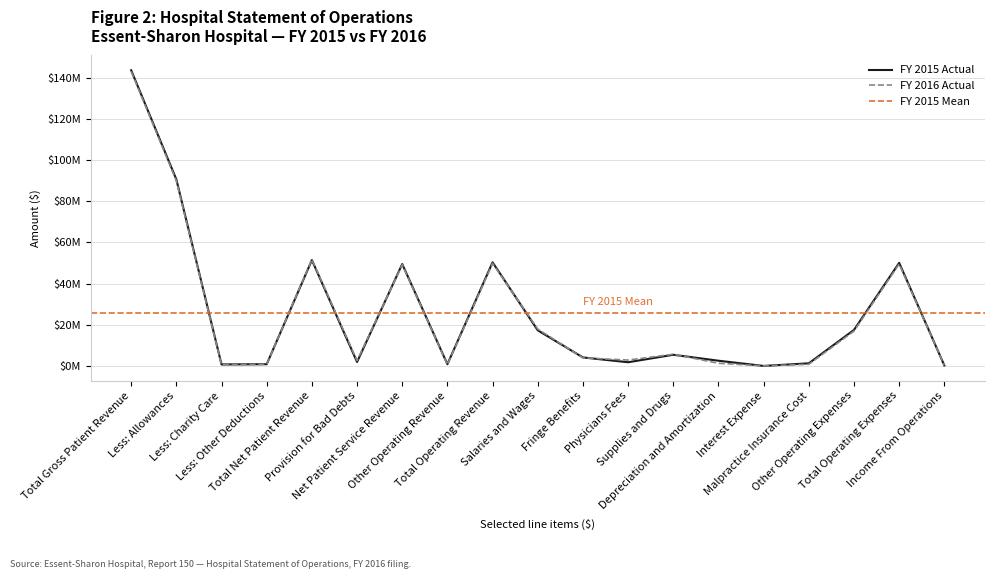

The FY 2015 Actual series shows 50337130 at Total Operating Revenue. True or false?

True